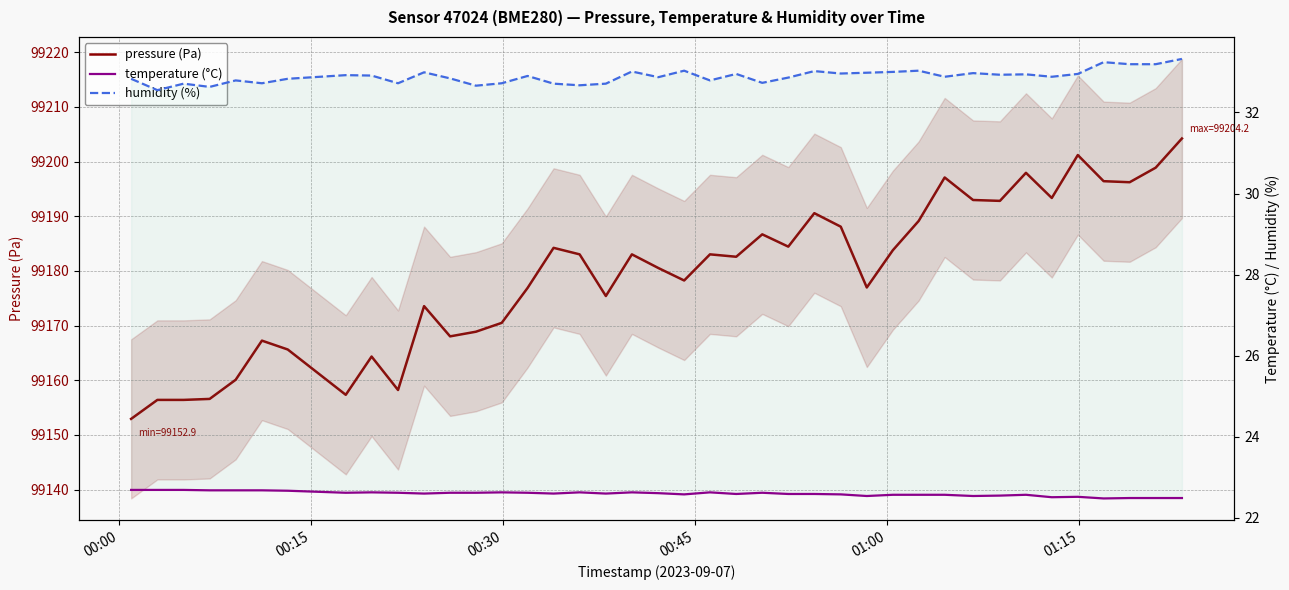

True or false: humidity (%) and temperature (°C) intersect in this chart.

False